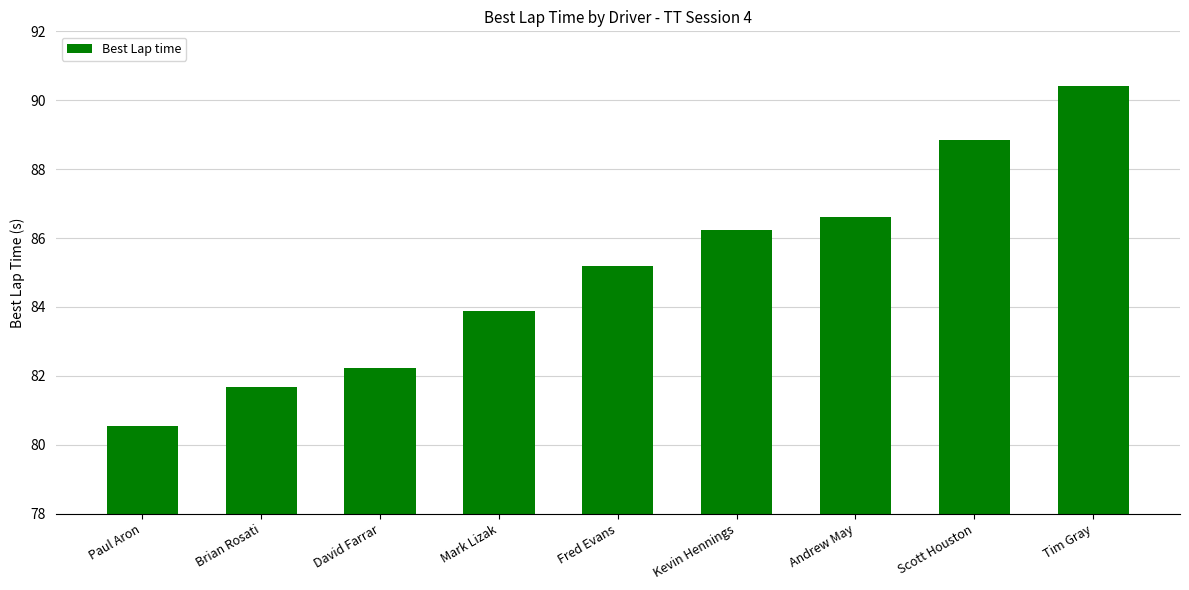

Reading right to left, extract all data points from this chart.

90.4	88.8	86.6	86.2	85.2	83.9	82.2	81.7	80.6